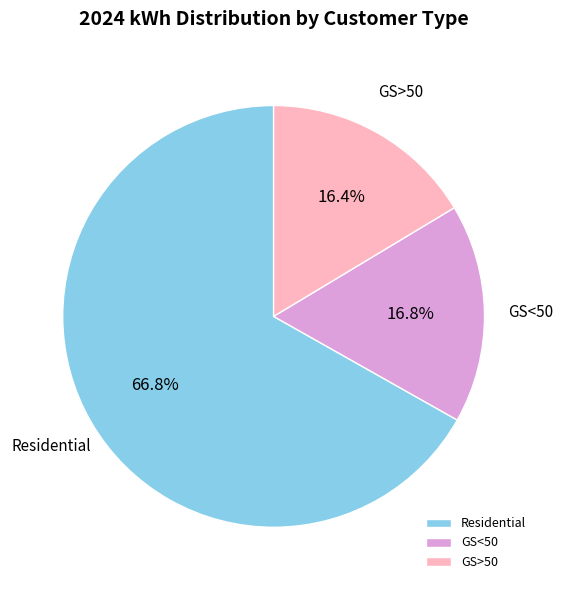

To the nearest percent, what percentage of the pie is GS<50?

17%